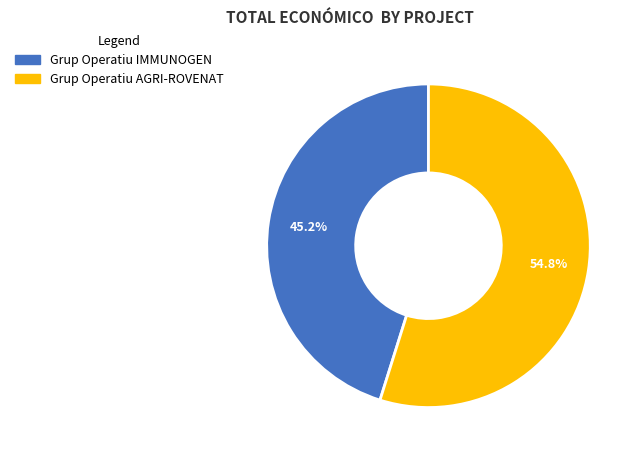

Rank the categories by value from highest to lowest.

Grup Operatiu AGRI-ROVENAT, Grup Operatiu IMMUNOGEN